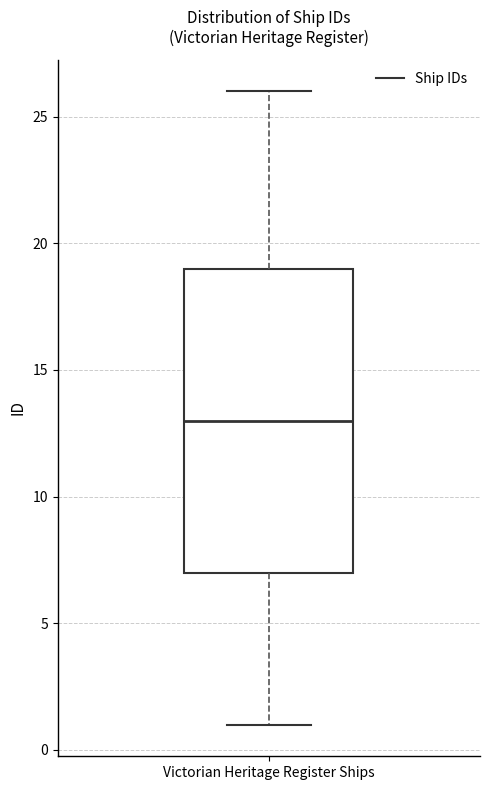

Transcribe this box plot: give where the median line is, the range the box spans, and where the two whiskers end, as read against the y-axis. The values are not printed on the chart, so give them approximately, as read against the axis.

median 13, box 7 to 19, whiskers 1 to 26